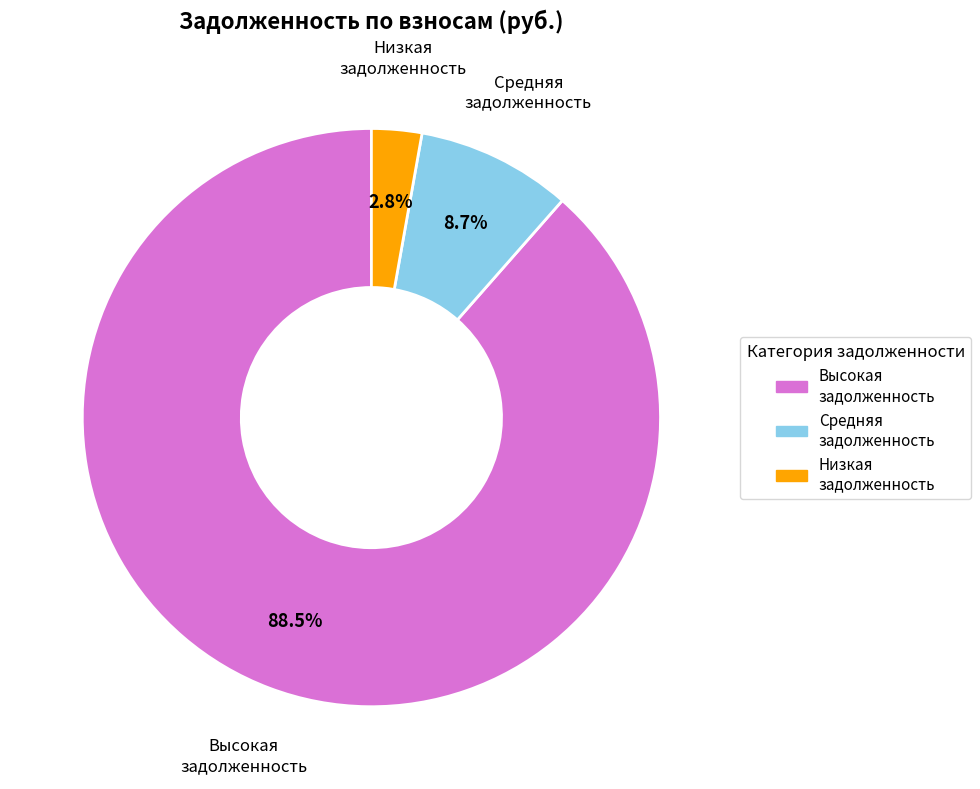

Is there any slice that represents more than half of the pie?

Yes